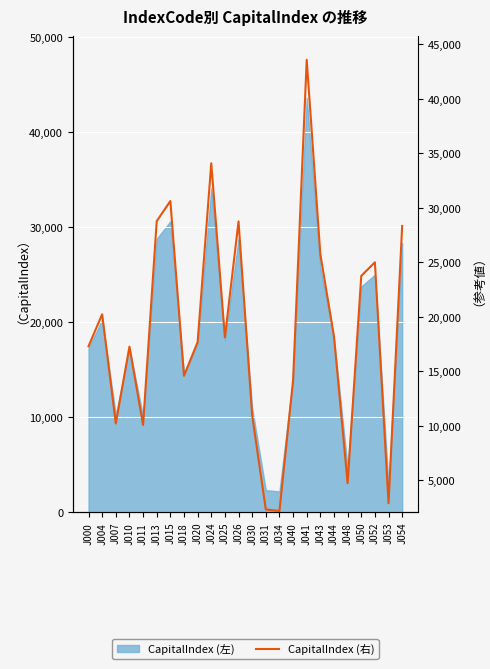

Rank the categories by value from highest to lowest.

J041, J024, J015, J013, J026, J054, J043, J052, J050, J004, J044, J025, J020, J000, J010, J018, J040, J030, J007, J011, J048, J053, J031, J034